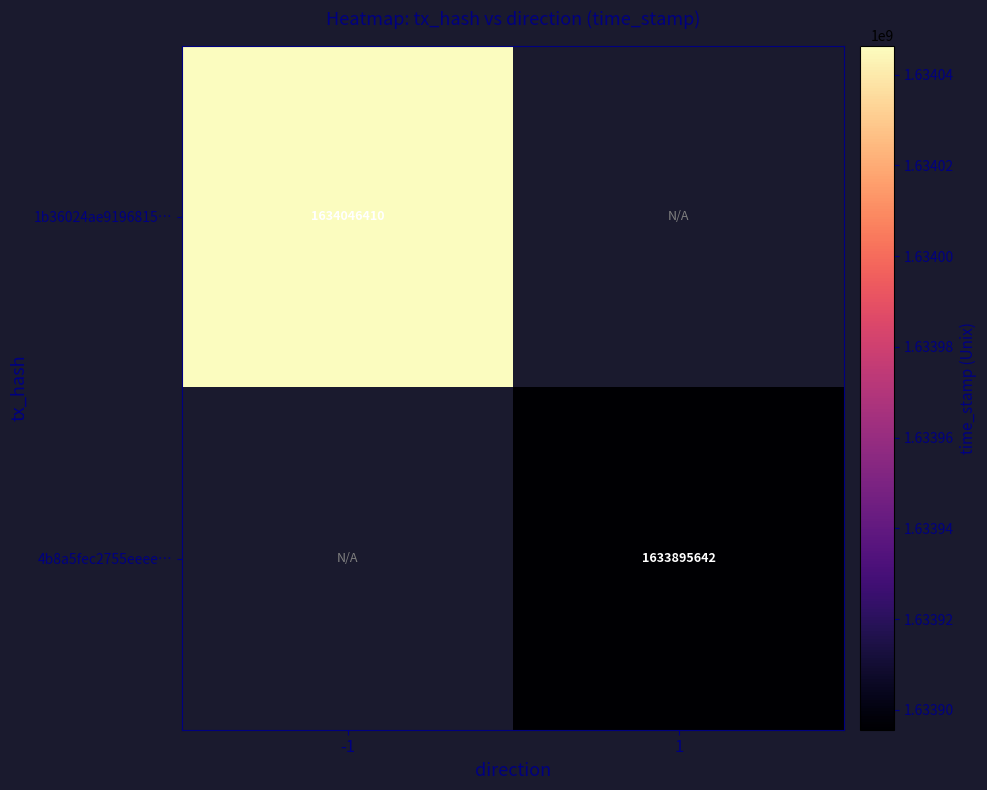

Is it true that 4b8a5fec2755eeee… equals 2691156968 at 1?

False